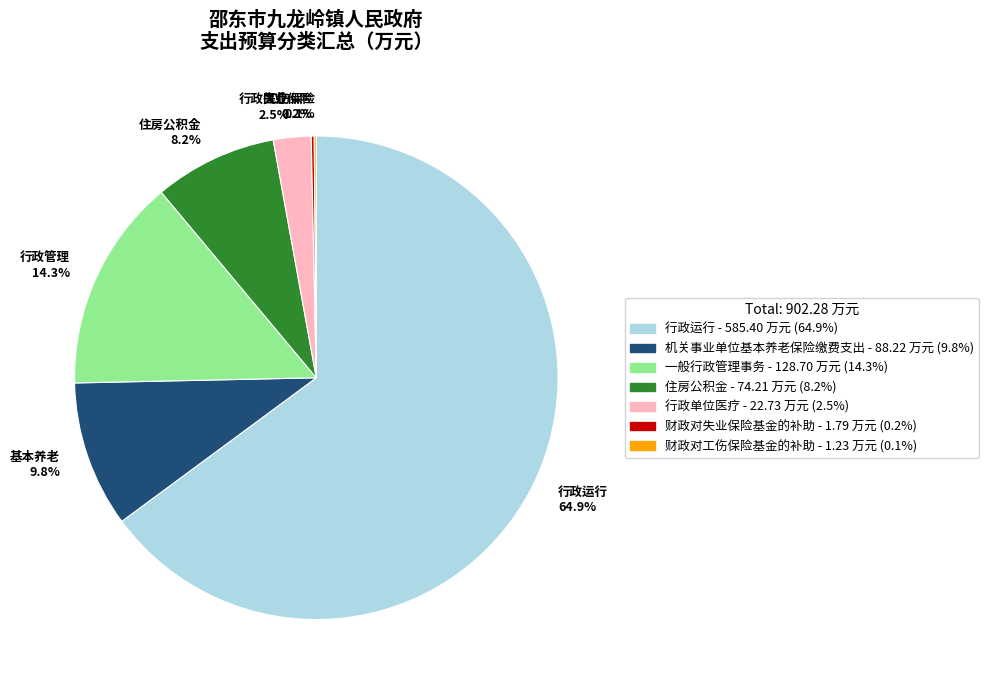

Does any single category account for the majority?

Yes